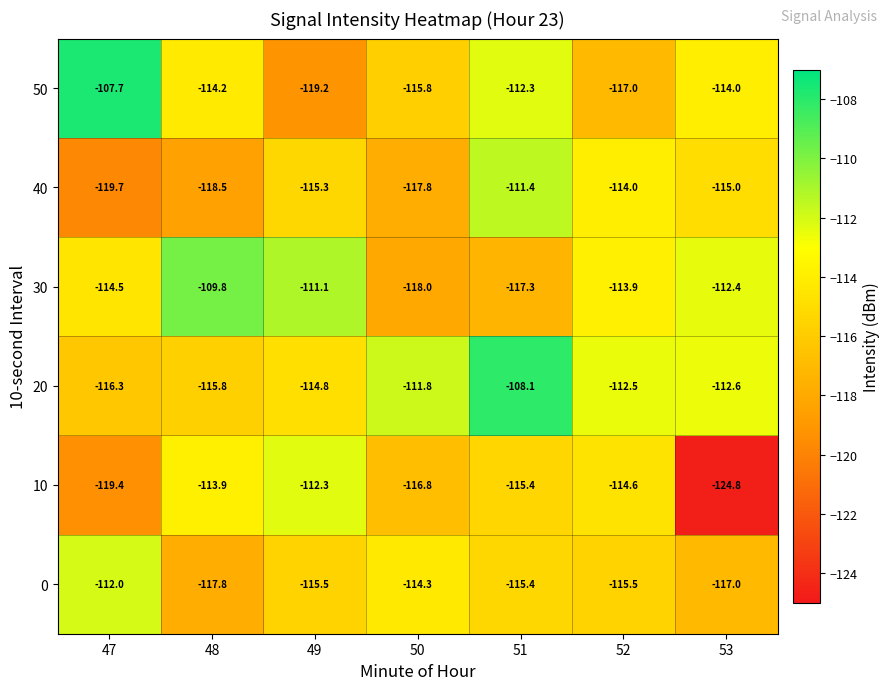

How many categories are shown in the chart?

7